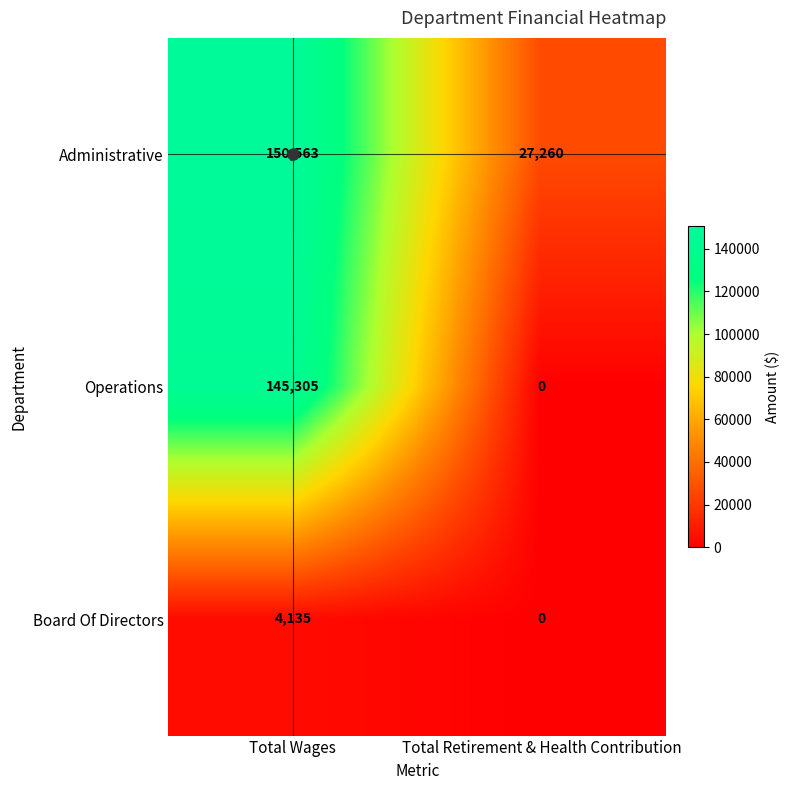

Which series has the widest spread of values?

Operations